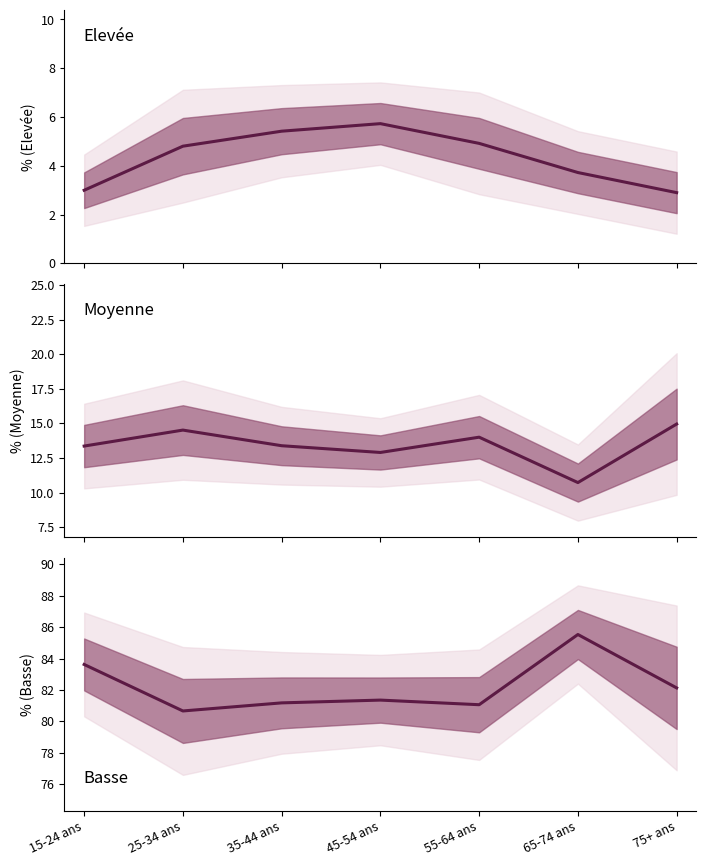

Reading left to right, list all the values displayed in this chart.

Elevee: 15-24 ans=3.0	25-34 ans=4.8	35-44 ans=5.4	45-54 ans=5.7	55-64 ans=4.9	65-74 ans=3.7	75+ ans=2.9
Moyenne: 15-24 ans=13.4	25-34 ans=14.5	35-44 ans=13.4	45-54 ans=12.9	55-64 ans=14.0	65-74 ans=10.7	75+ ans=15.0
Basse: 15-24 ans=83.6	25-34 ans=80.7	35-44 ans=81.2	45-54 ans=81.4	55-64 ans=81.1	65-74 ans=85.5	75+ ans=82.1